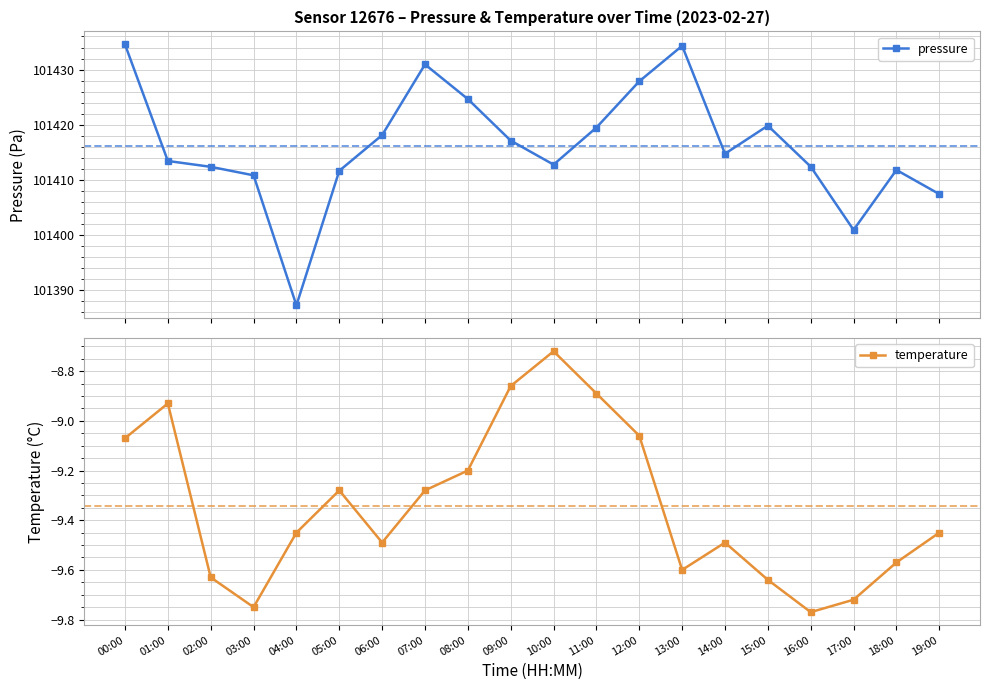

How many lines are shown in the chart?

2